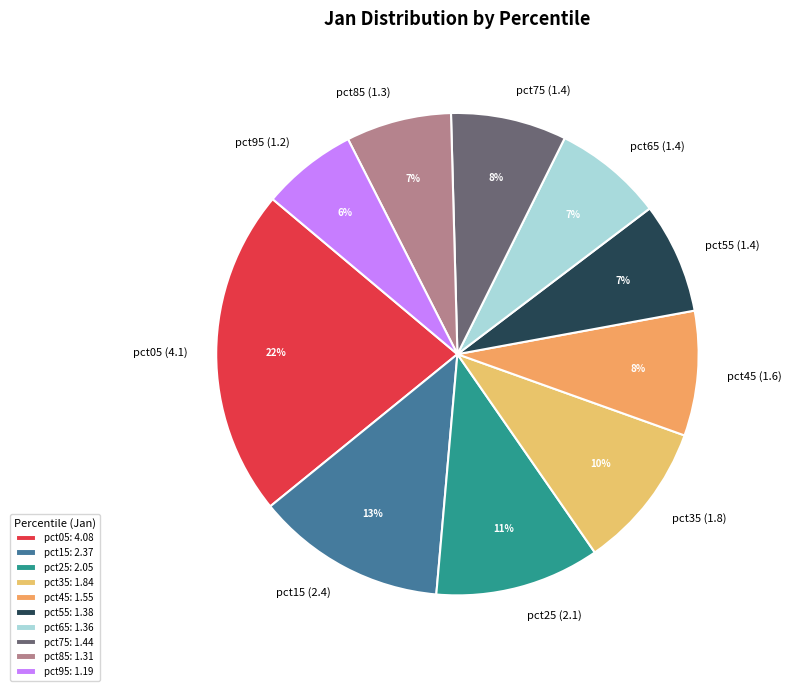

True or false: pct45 accounts for 8% of the total.

True